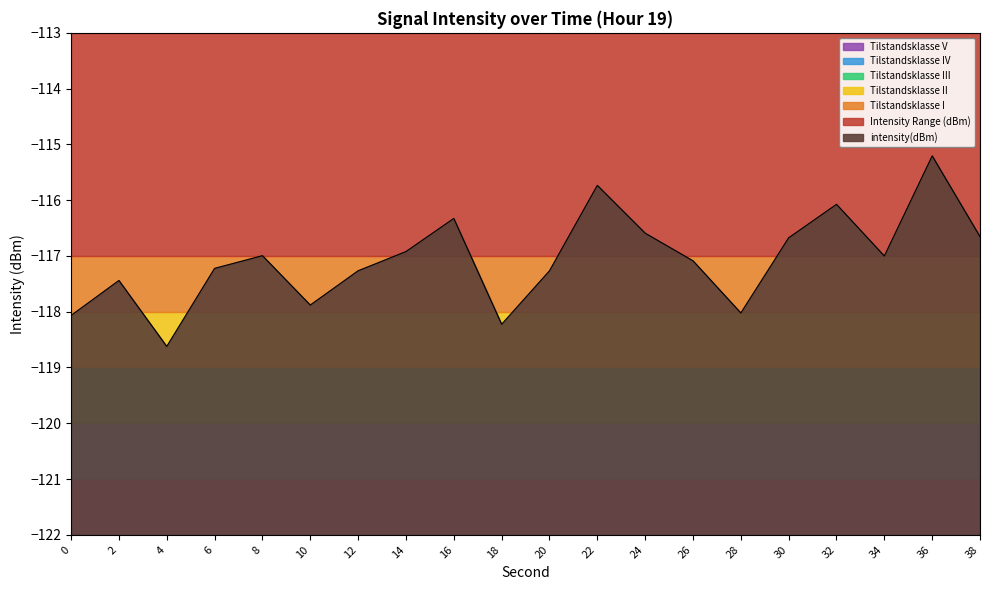

Read the value at 2.

-117.4